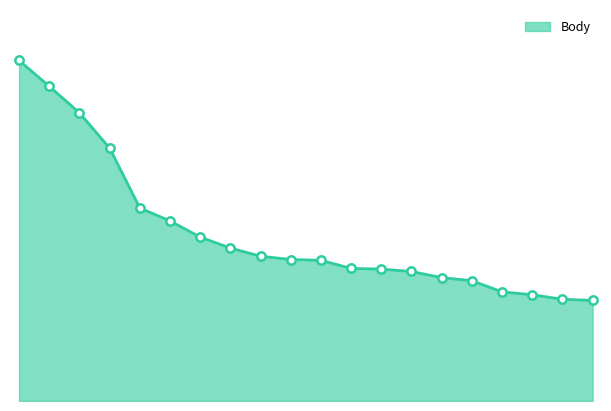

List the labels in order of value, largest first.

Dobiášová Veronika, Krpatová Pavlína, Adámková Jana, Mikelová Kateřina, Kubečková Veronika, Škarková Anna, Matoušková Zuzana, Švábíková Tereza, Kobyláková Tereza, Němcová Nela, Hadáčková Bára, Vacková Adéla, Bártová Rozálie, Skuhrová Aneta, Foukalová Iva, Zuzáková Adéla, Zuzáková Kateřina, Strnadová Iveta, Růžičková Marie, Griněnková Dana